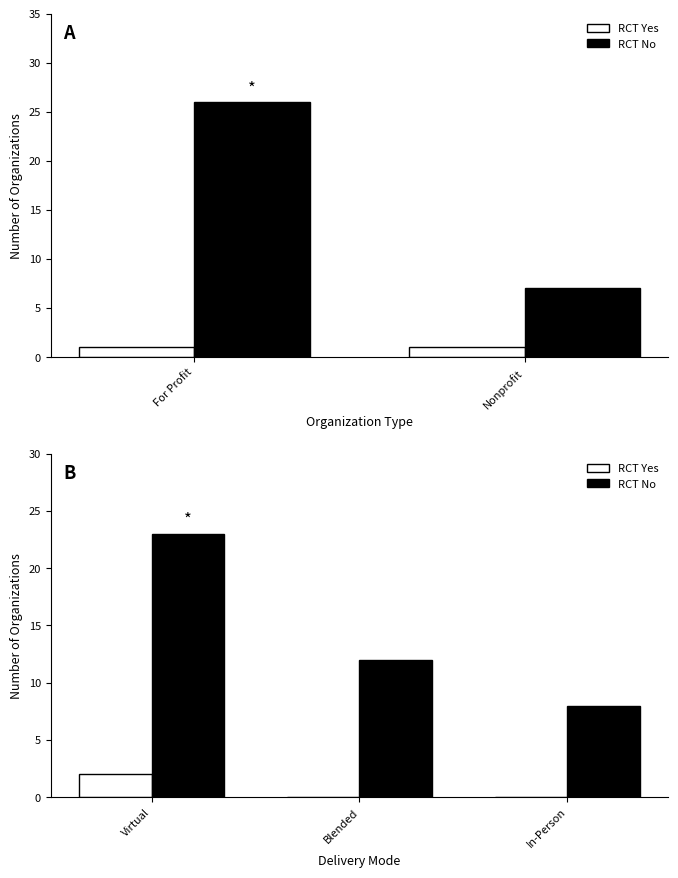

What is the difference between the maximum and minimum values in the RCT No series?

15